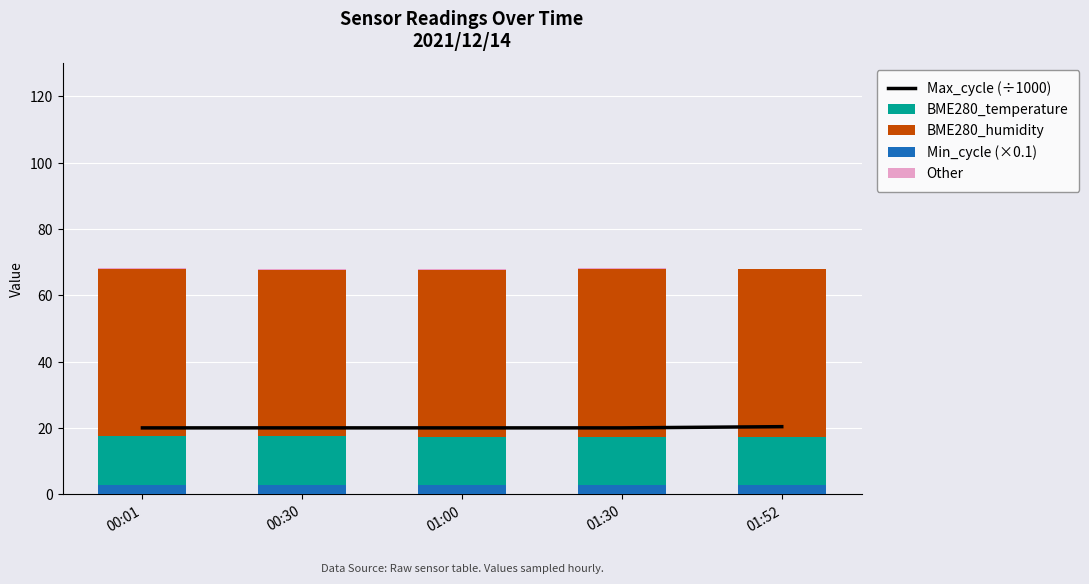

What is the label of the 4th bar from the left?

01:30